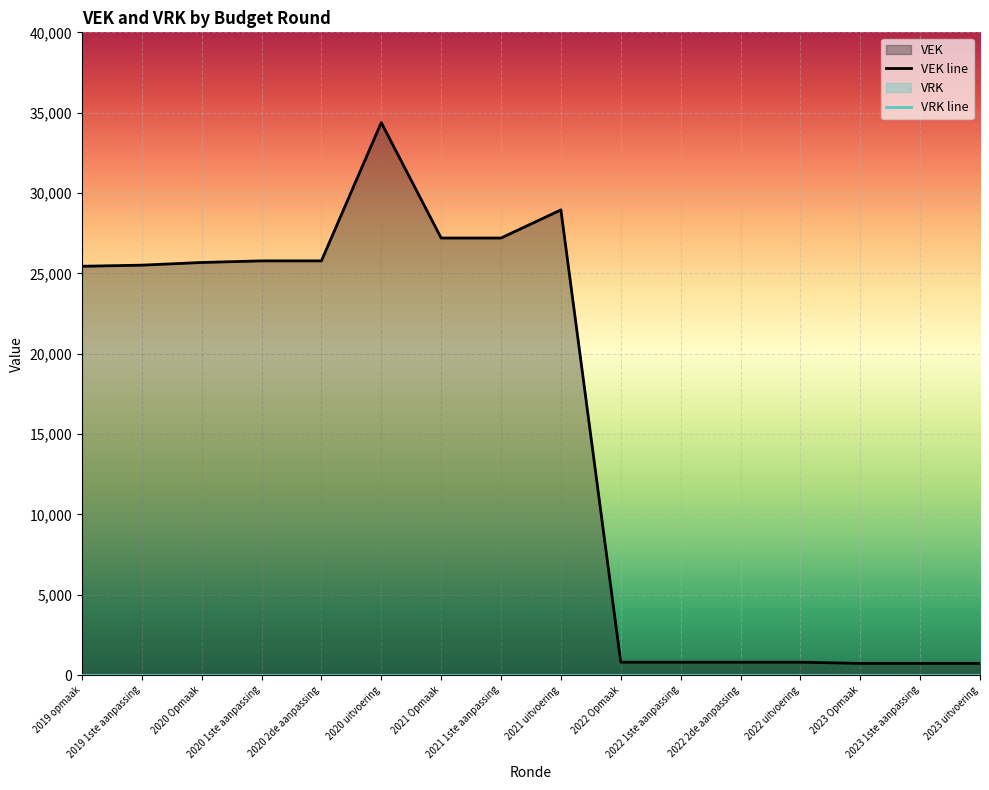

What is the average value of the VEK line series?

15706